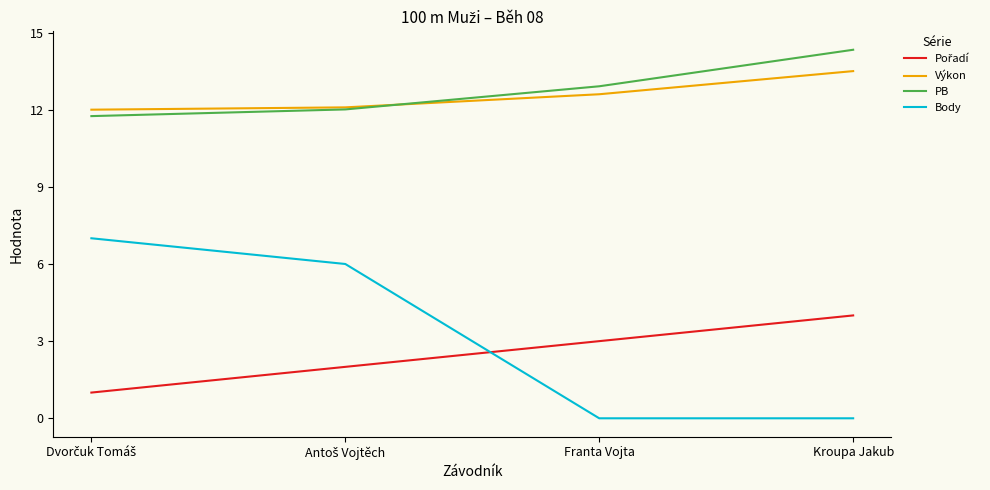

Which series has the largest range (max minus min)?

Body